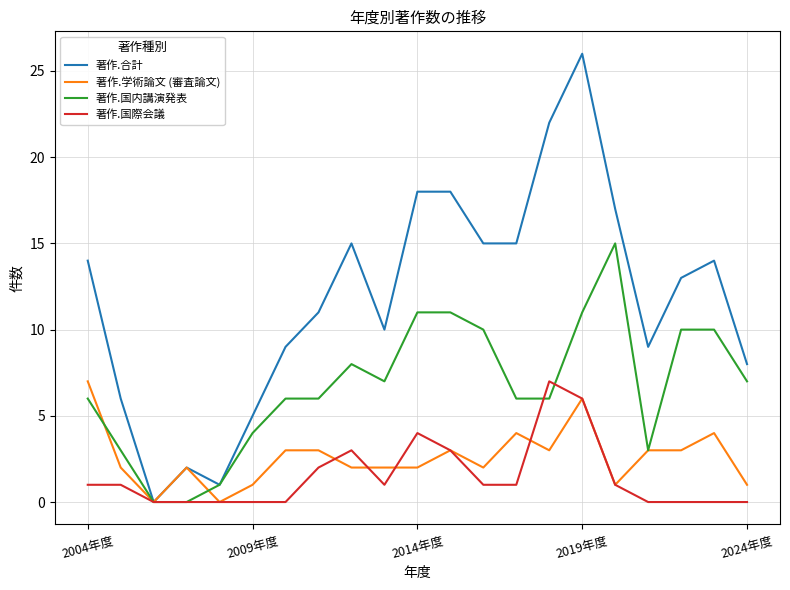

Which series has the largest range (max minus min)?

著作.合計